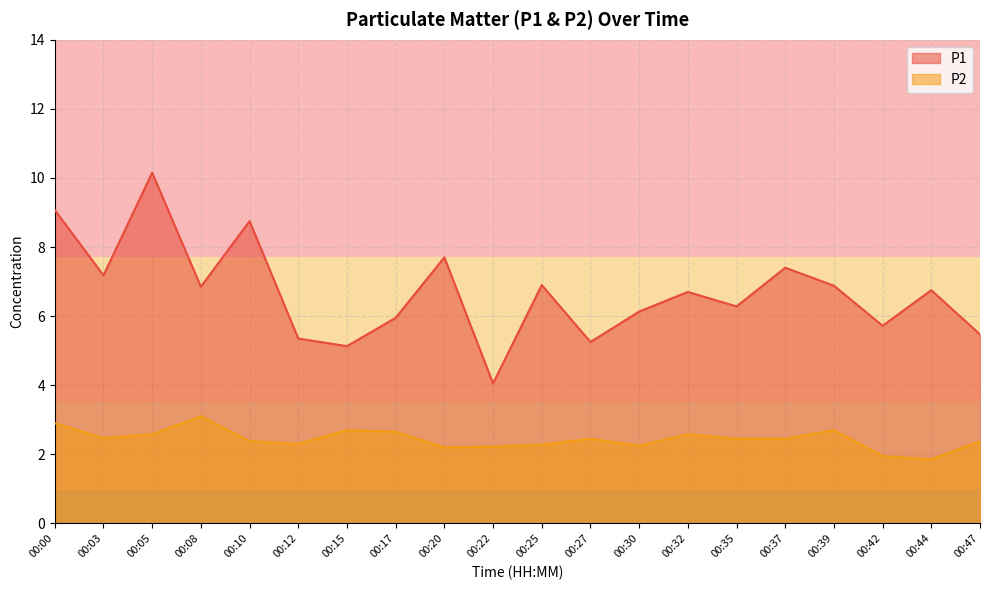

At which category does P1 reach its first local valley?

00:03